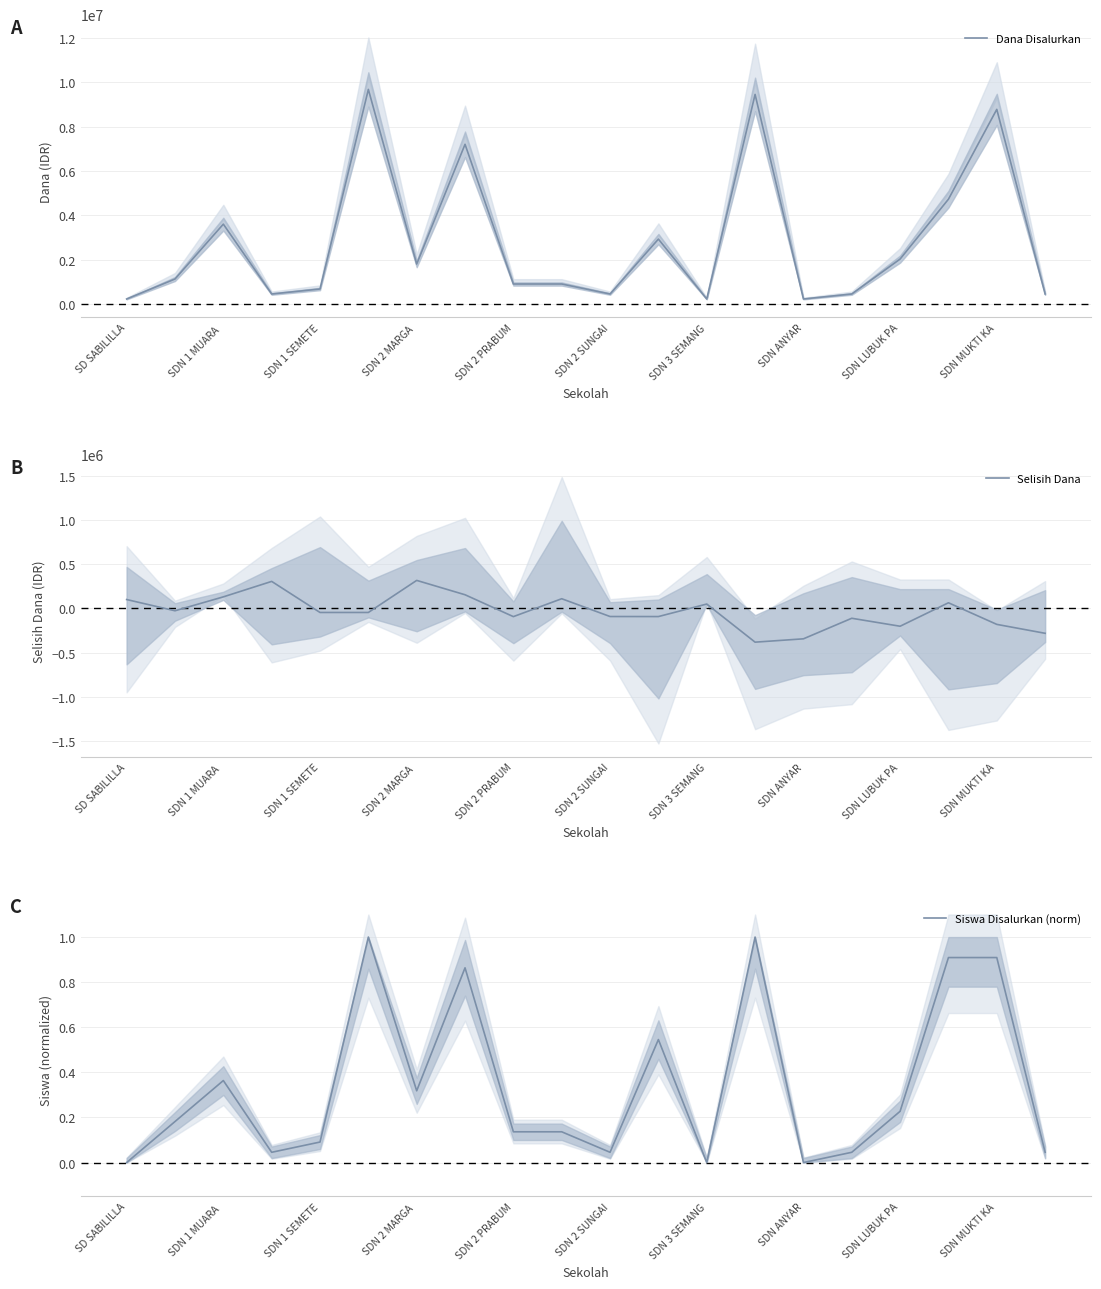

How many lines are shown in the chart?

3